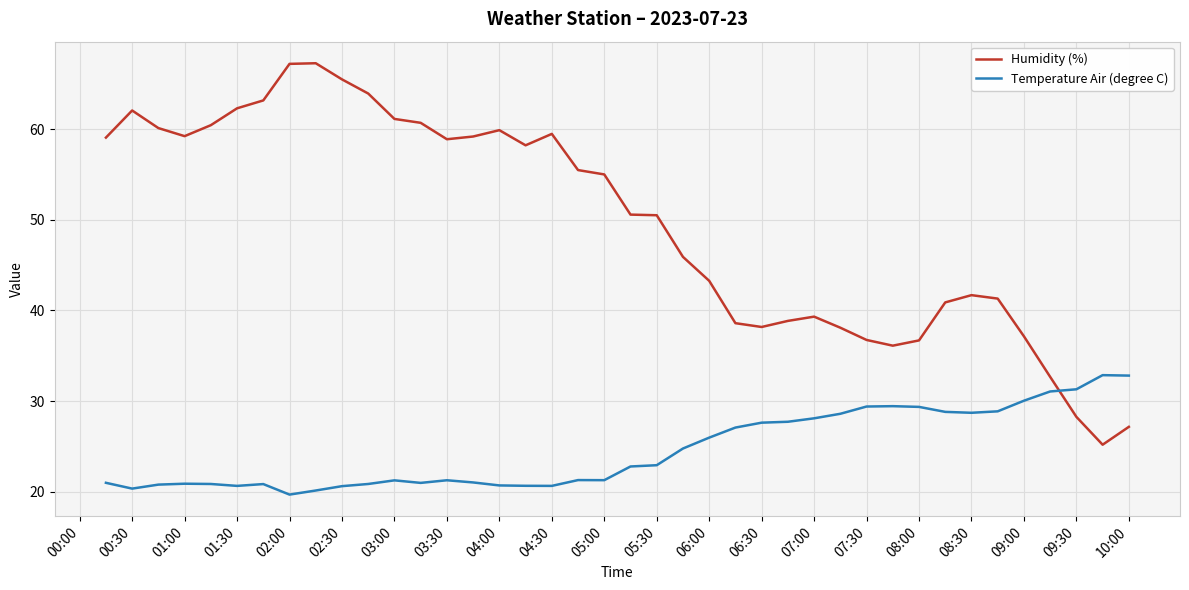

What is the greatest value displayed?

67.3